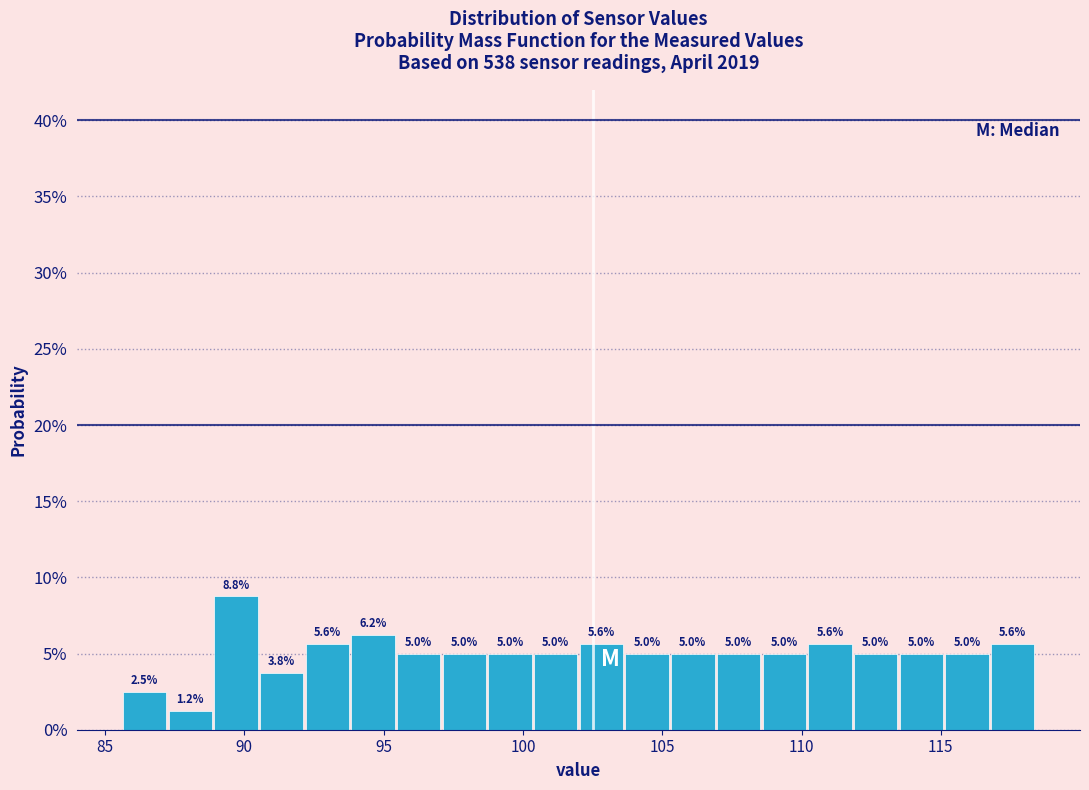

Around what value on the x-axis is the tallest bar? Give the approximate position of its centre, as read against the axis.

89.5